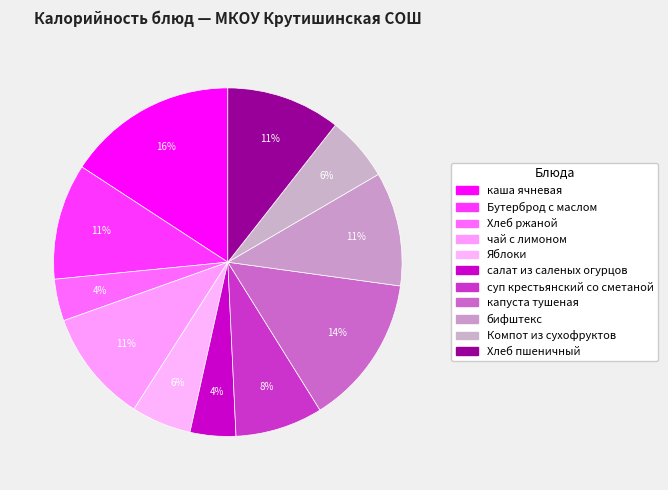

Count the number of slices in the pie.

11